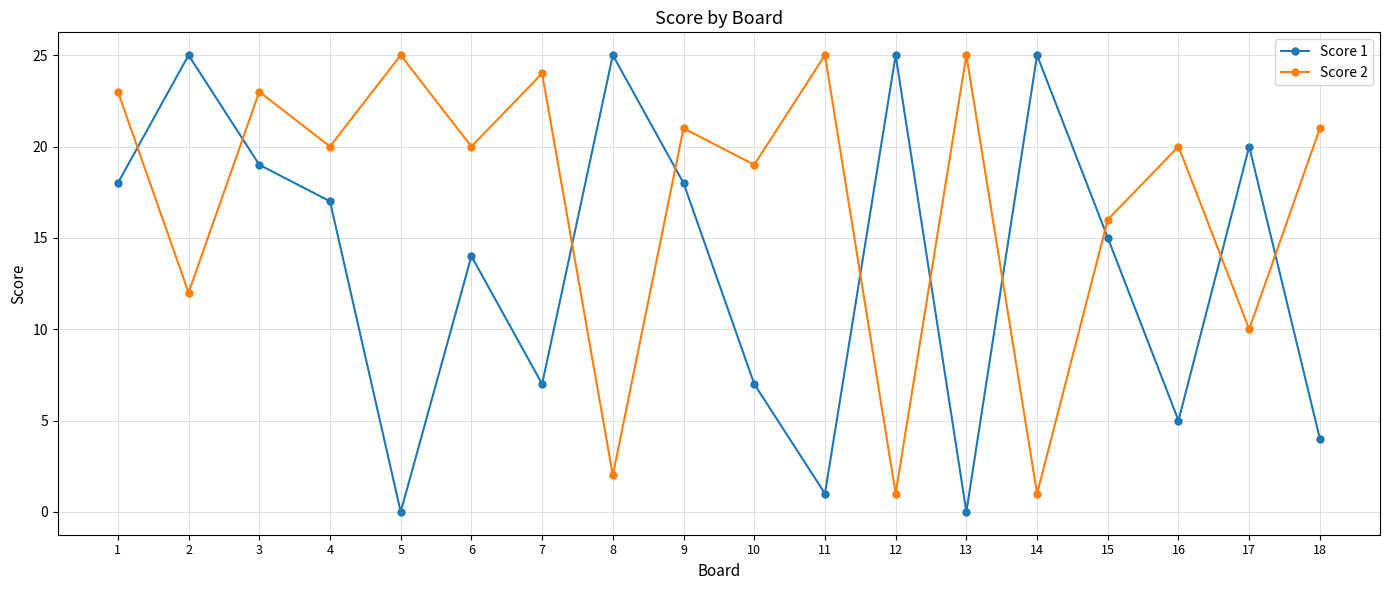

What is the average value of the Score 1 series?

14